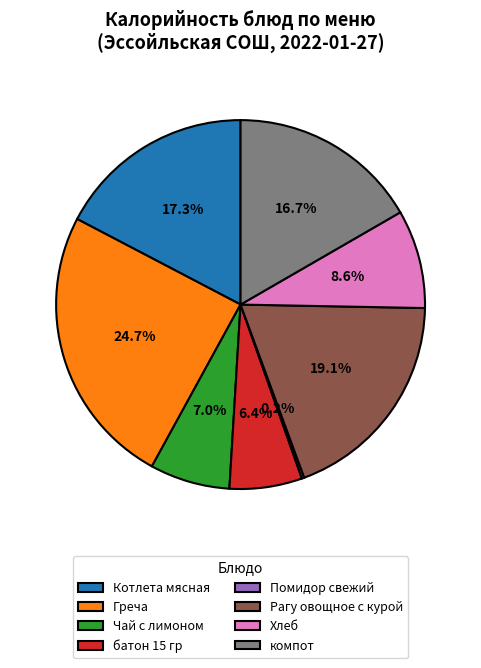

The компот slice represents 17% of the pie. True or false?

True